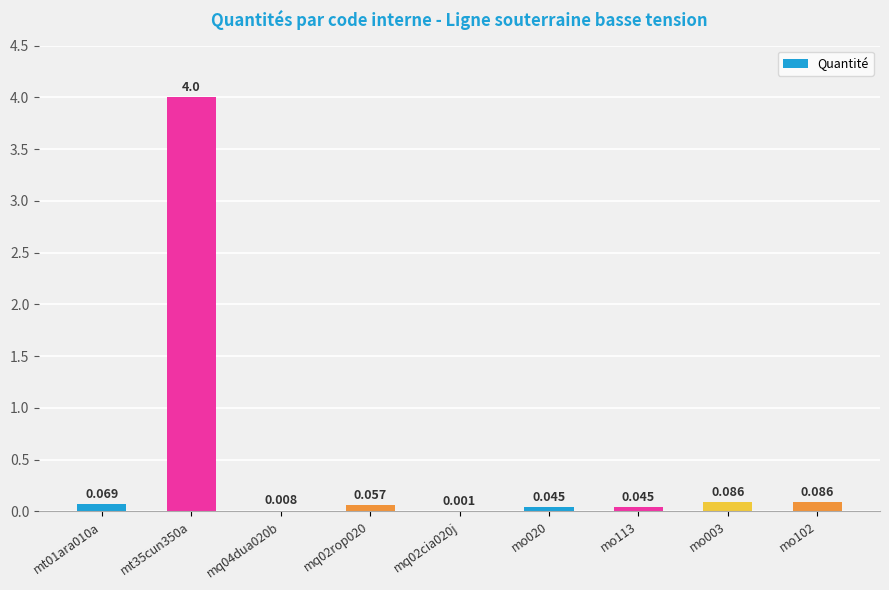

Reading right to left, transcribe all the data shown in this chart.

mo102=0.1	mo003=0.1	mo113=0.0	mo020=0.0	mq02cia020j=0.0	mq02rop020=0.1	mq04dua020b=0.0	mt35cun350a=4.0	mt01ara010a=0.1